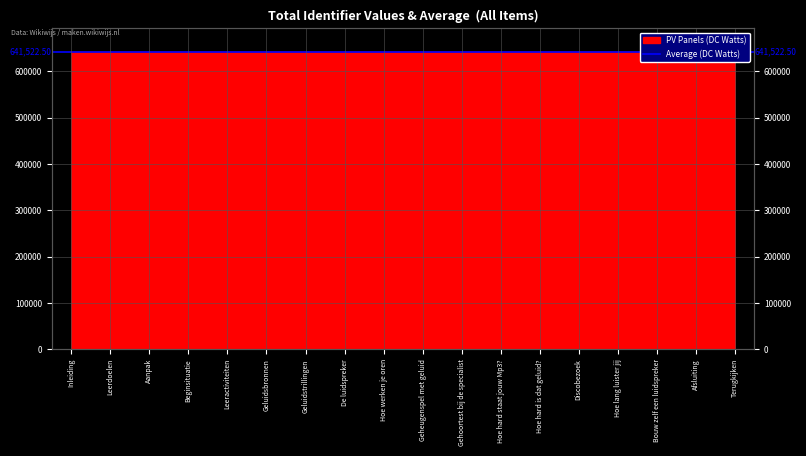

List the labels in order of value, smallest first.

Inleiding, Leeractiviteiten, Afsluiting, Leerdoelen, Aanpak, Beginsituatie, Geluidsbronnen, Geluidstrillingen, De luidspreker, Hoe werken je oren, Geheugenspel met geluid, Gehoortest bij de specialist, Hoe hard staat jouw Mp3?, Hoe hard is dat geluid?, Discobezoek, Hoe lang luister jij, Bouw zelf een luidspreker, Terugkijken